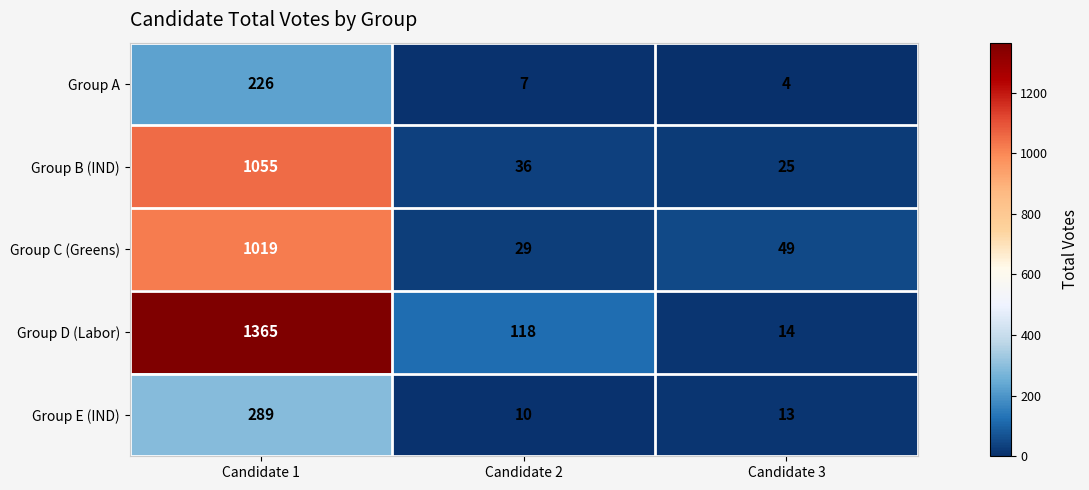

At which label does Group C (Greens) first exceed 49?

Candidate 1